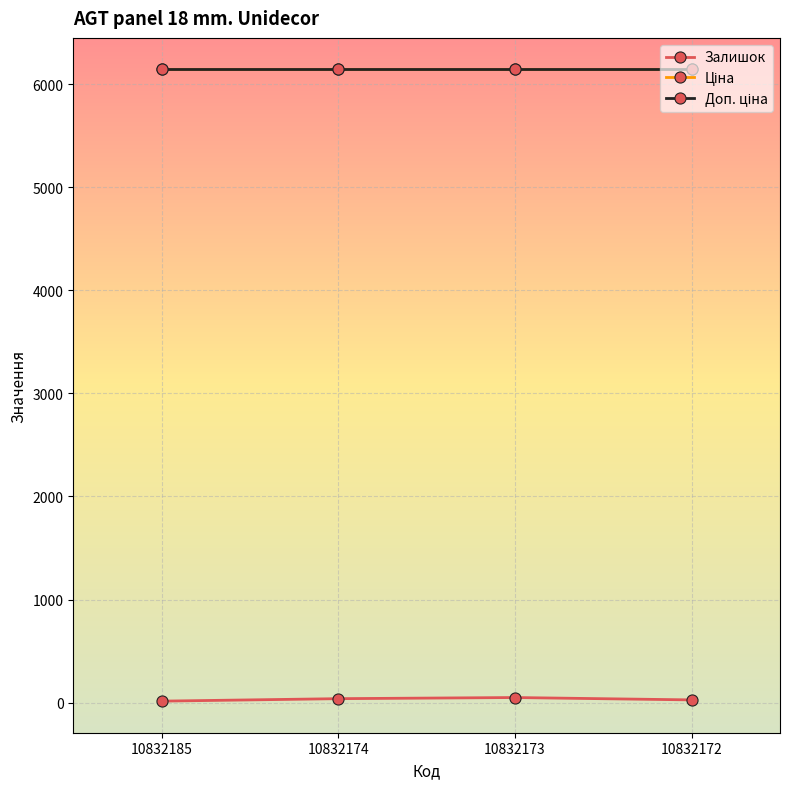

What is the spread (max minus min) of values at 10832172?

6117.2